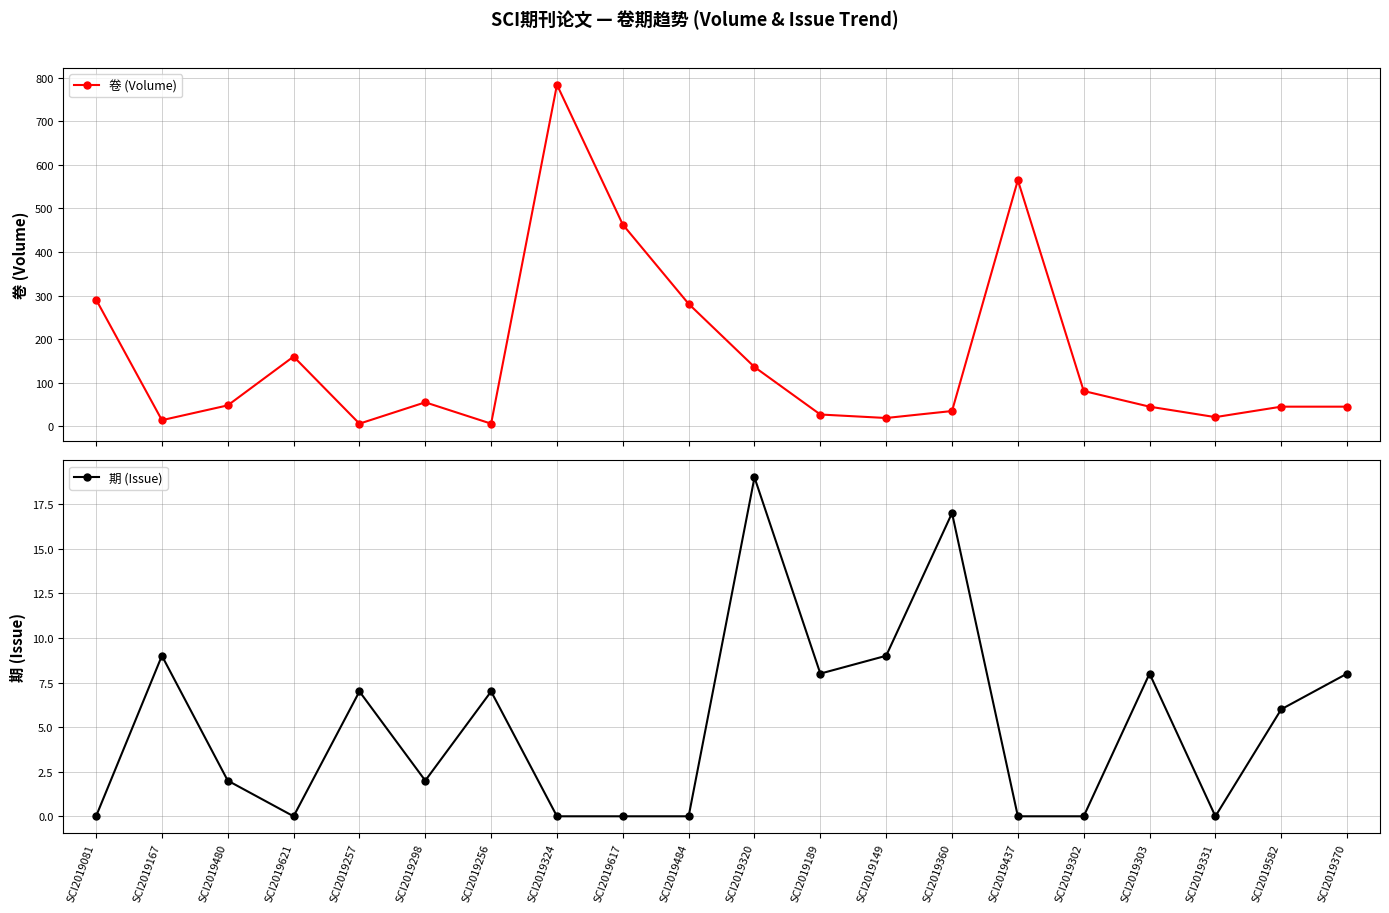

Is the value of 期 (Issue) at SCI2019302 greater than the value of 卷 (Volume) at SCI2019331?

No